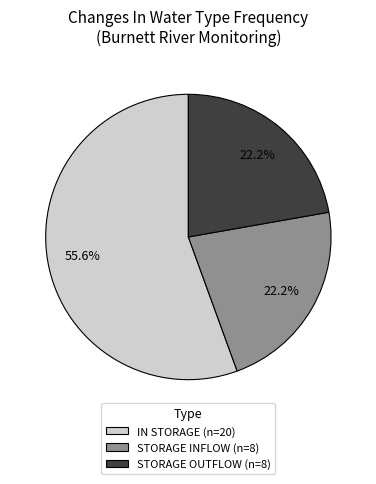

How many segments does this pie chart have?

3